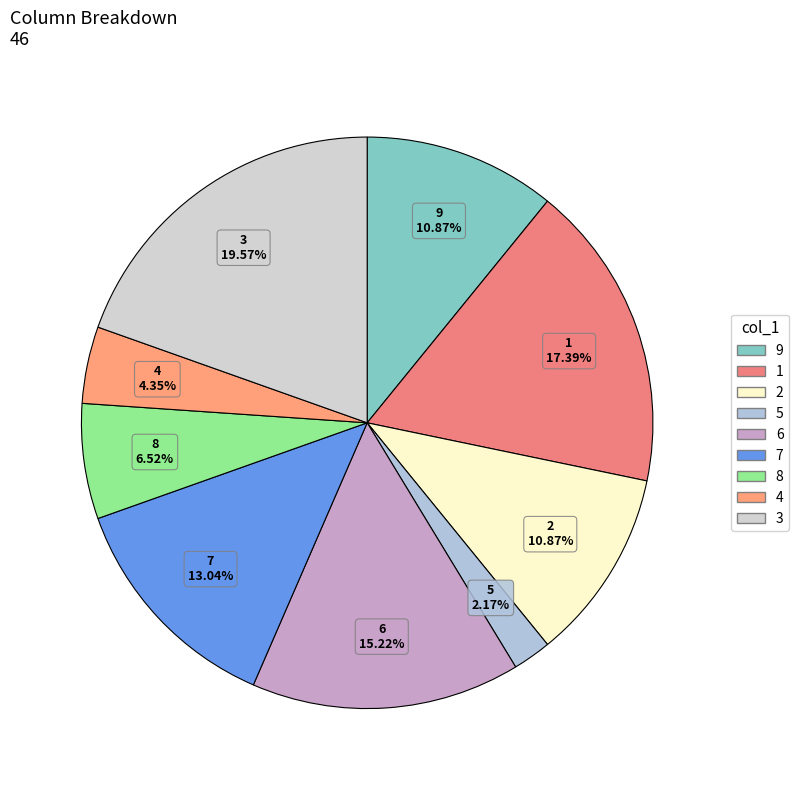

The 4 slice represents 19% of the pie. True or false?

False